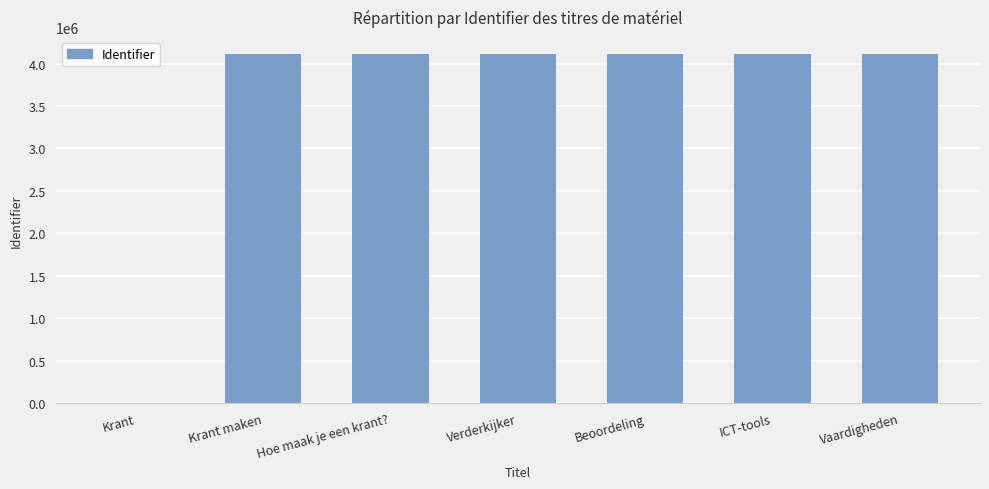

Does the chart contain stacked bars?

No